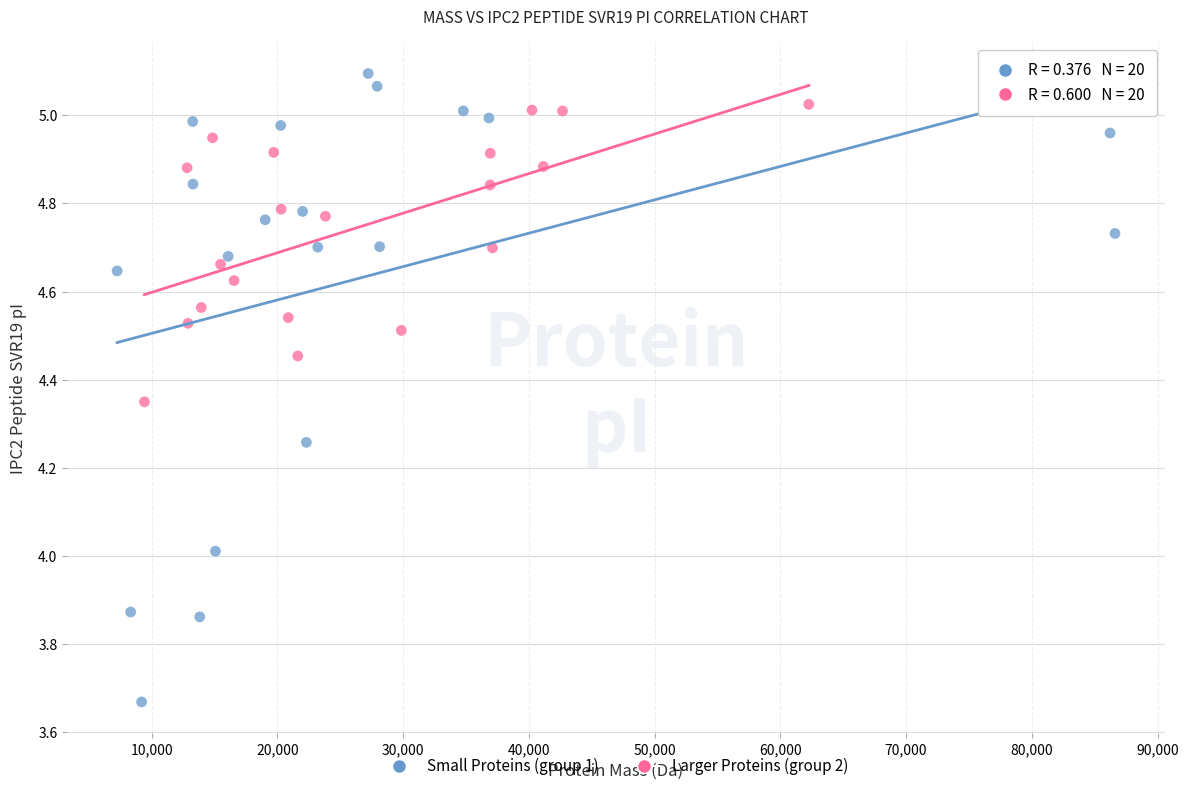

Which series reaches the minimum Y coordinate?

Small Proteins (group 1)